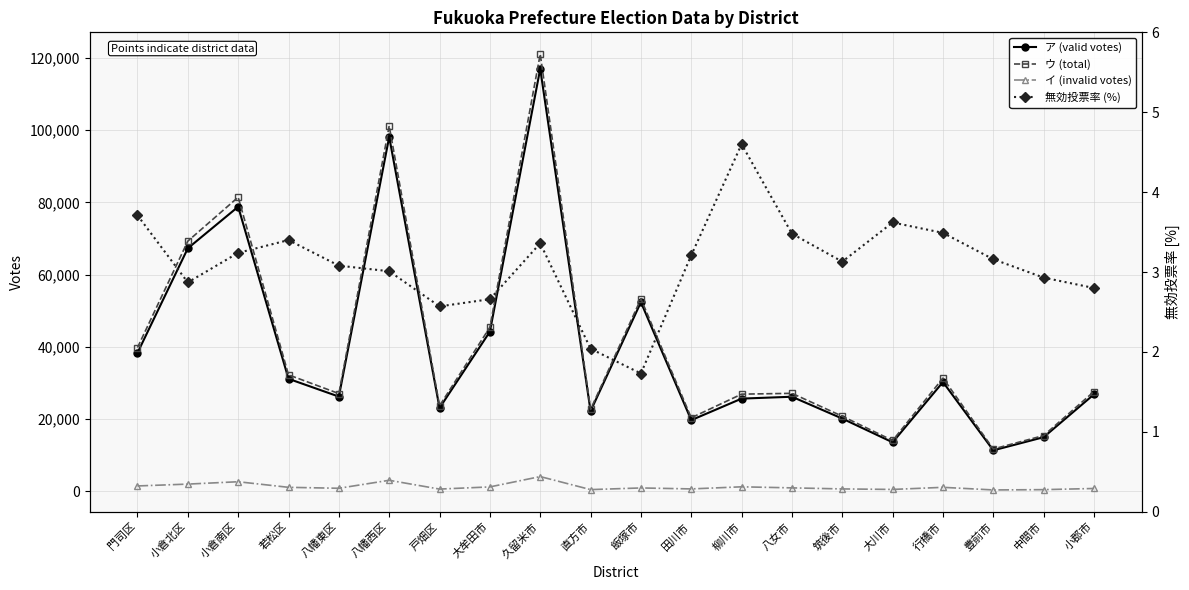

What is the sum of the ア (valid votes) values at 小郡市 and 豊前市?

38176.0